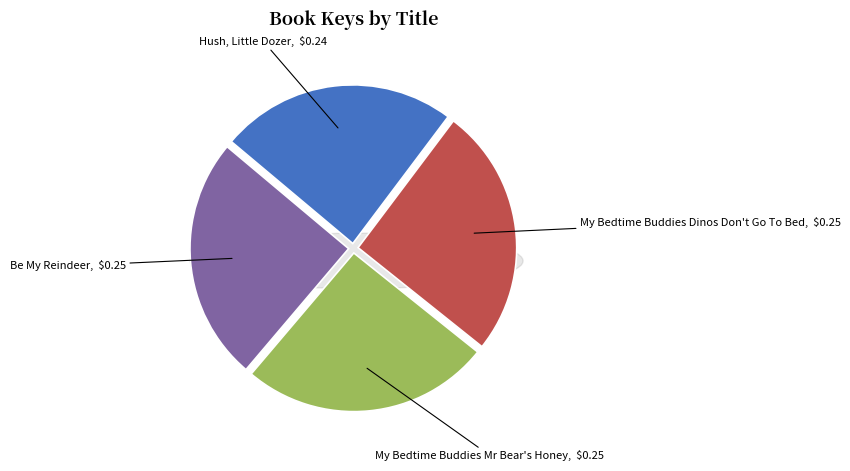

Rank the categories by value from highest to lowest.

My Bedtime Buddies Mr Bear's Honey, My Bedtime Buddies Dinos Don't Go To Bed, Be My Reindeer, Hush, Little Dozer